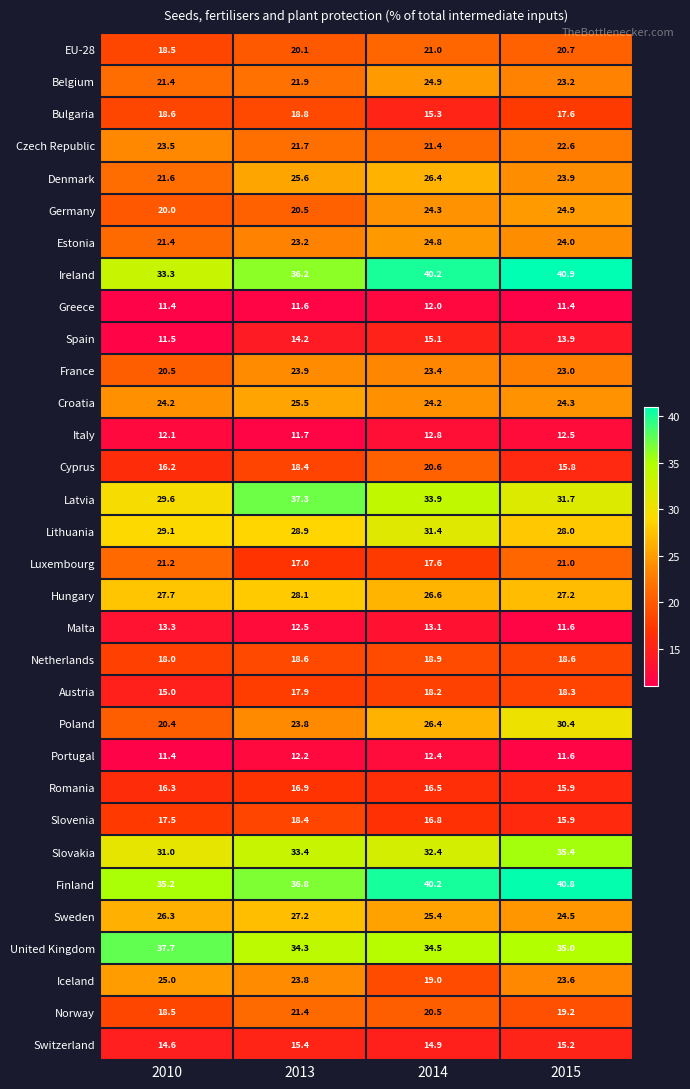

How many data points does each series have?

4